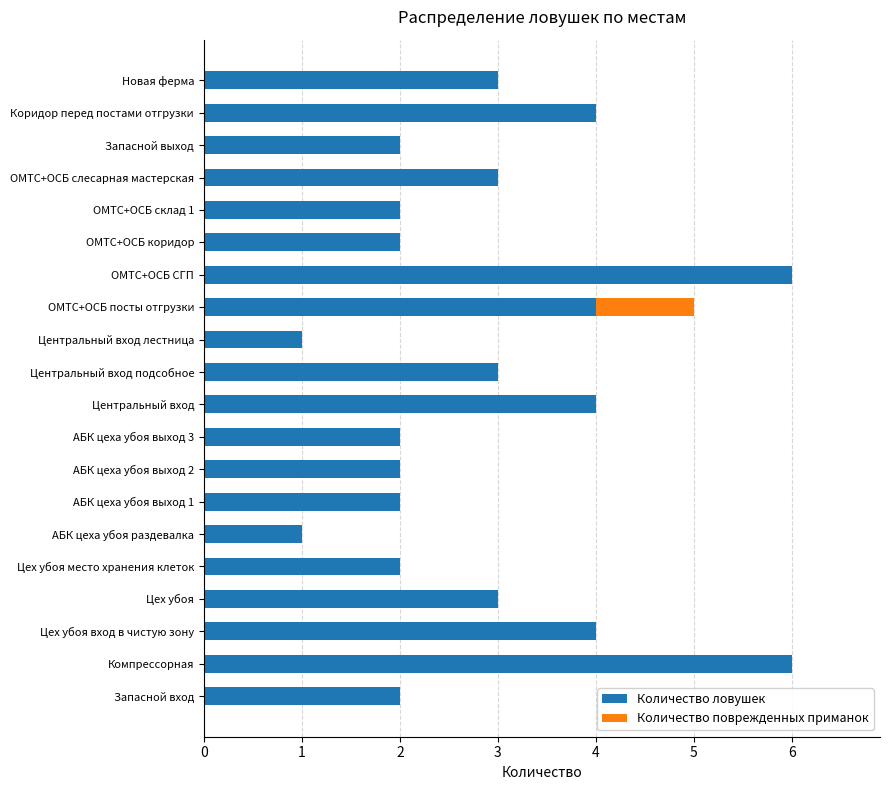

What is the sum of all Количество ловушек values?

58